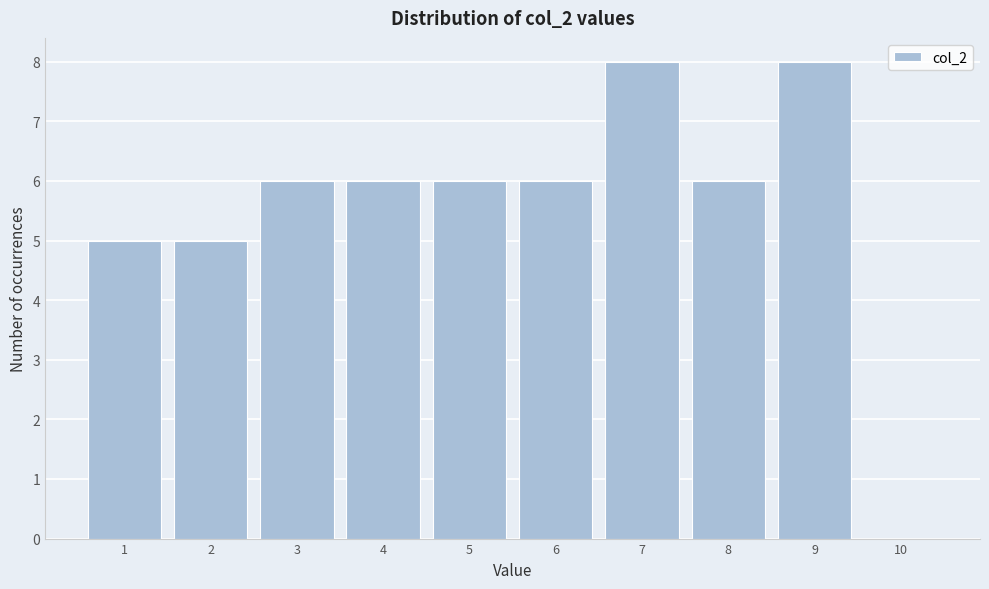

Reading left to right, list every bar in this chart as the range it spans on the x-axis followed by its height. The values are not printed on the chart, so give them approximately, as read against the axis.

0.5 to 1.5: 5
1.5 to 2.5: 5
2.5 to 3.5: 6
3.5 to 4.5: 6
4.5 to 5.5: 6
5.5 to 6.5: 6
6.5 to 7.5: 8
7.5 to 8.5: 6
8.5 to 9.5: 8
9.5 to 10.5: 0